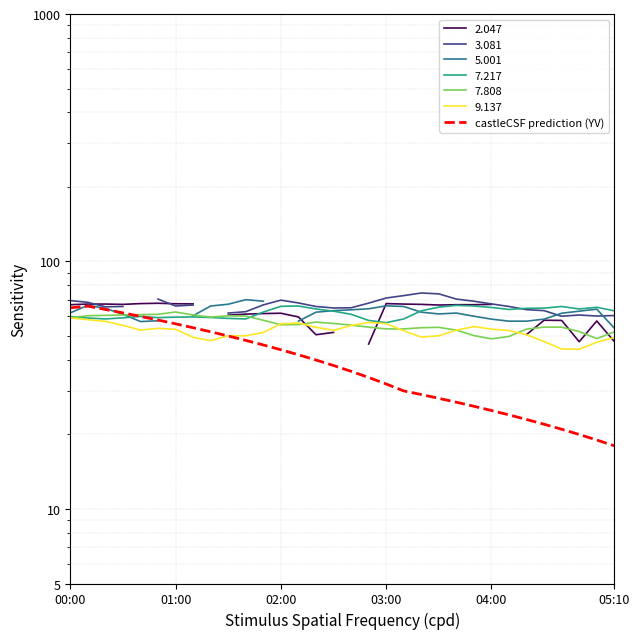

Is it true that the value at 28 is 34?

False